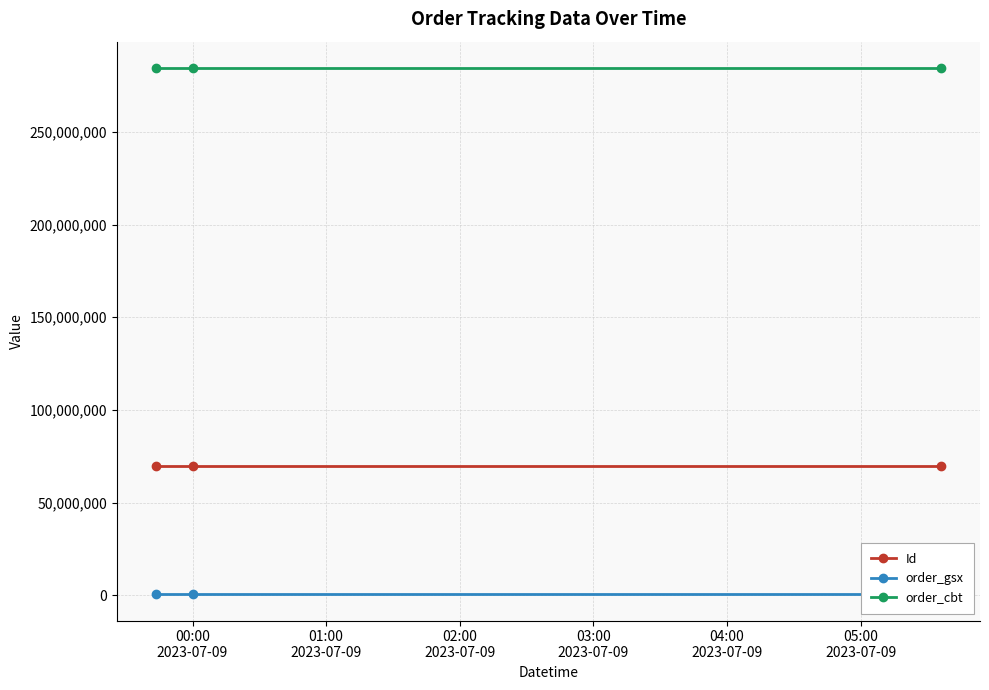

What is the value of the order_cbt point at the 2nd from the left?

284465112